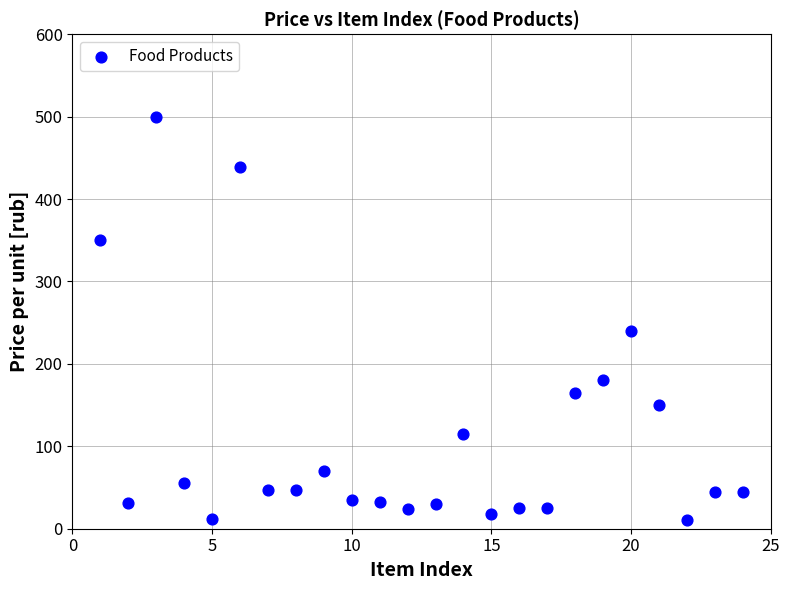

What is the range of Y values (max minus min)?

490.0